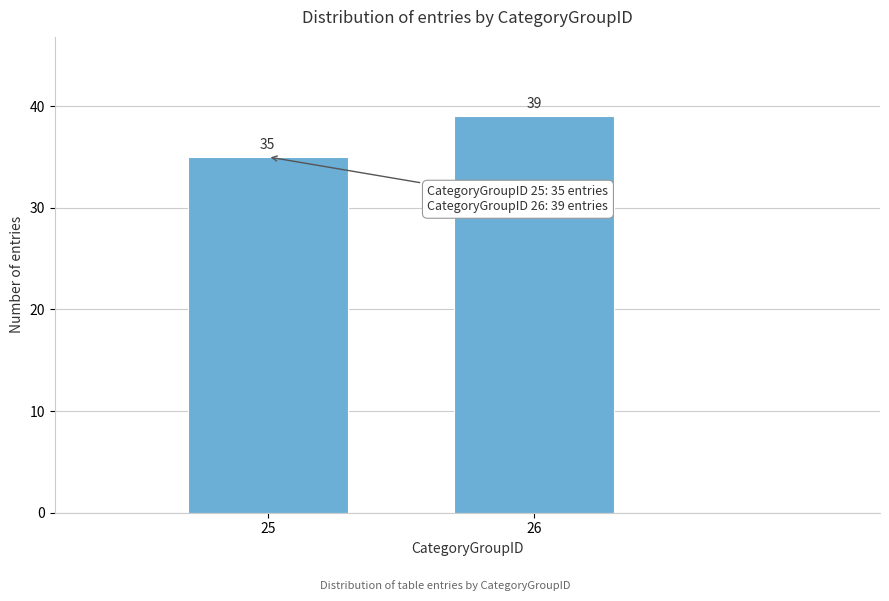

Reading right to left, list all the values displayed in this chart.

26=39	25=35